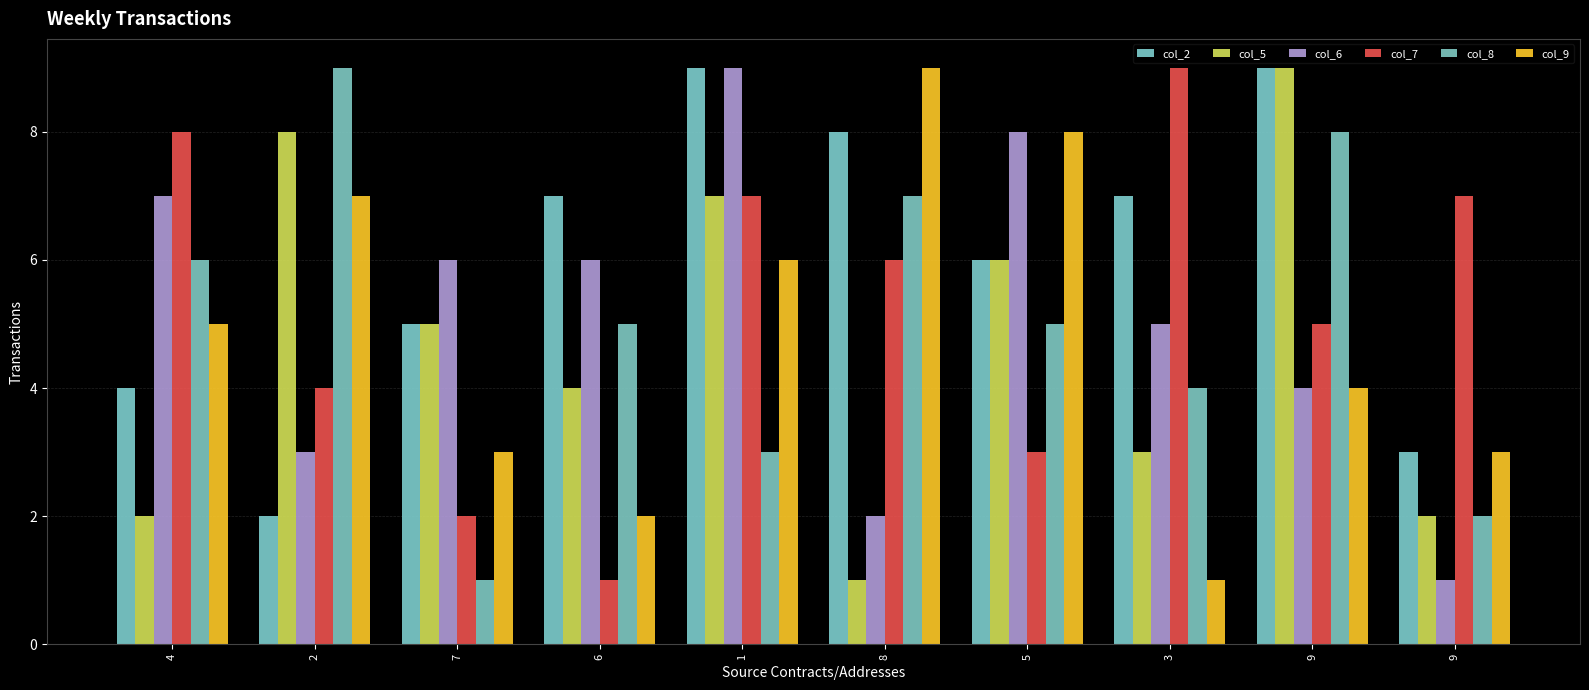

What is the label of the 7th bar from the left?

5